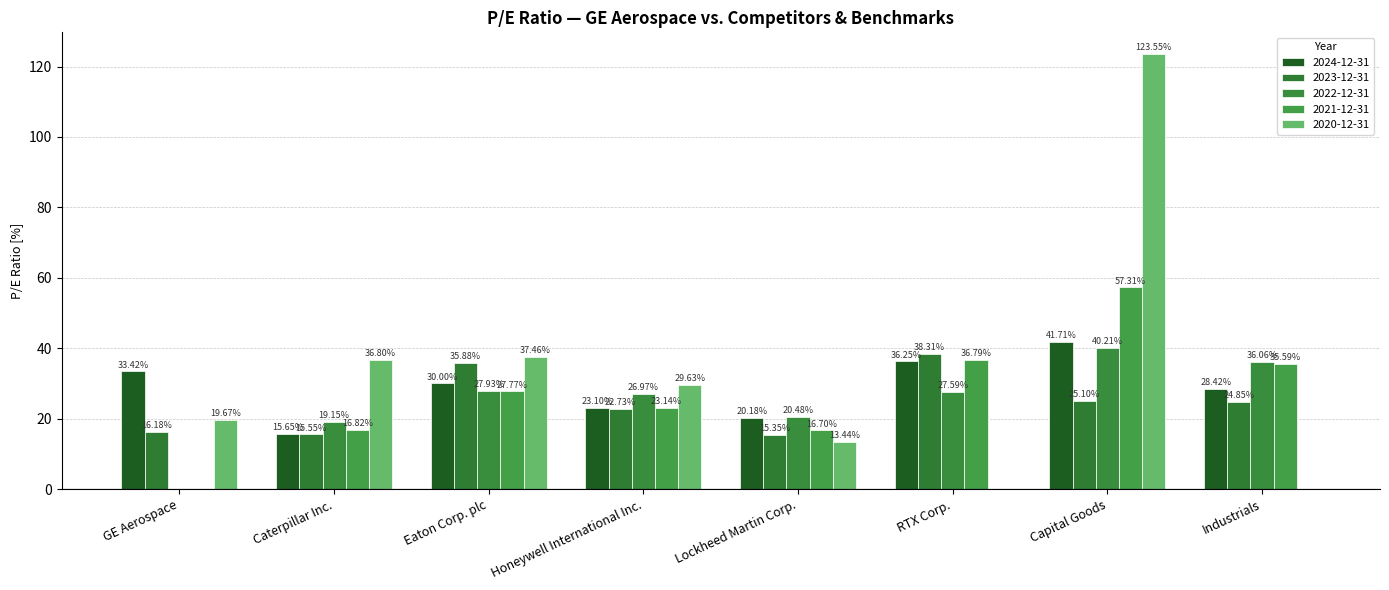

At which category is the sum across all series the highest?

Capital Goods